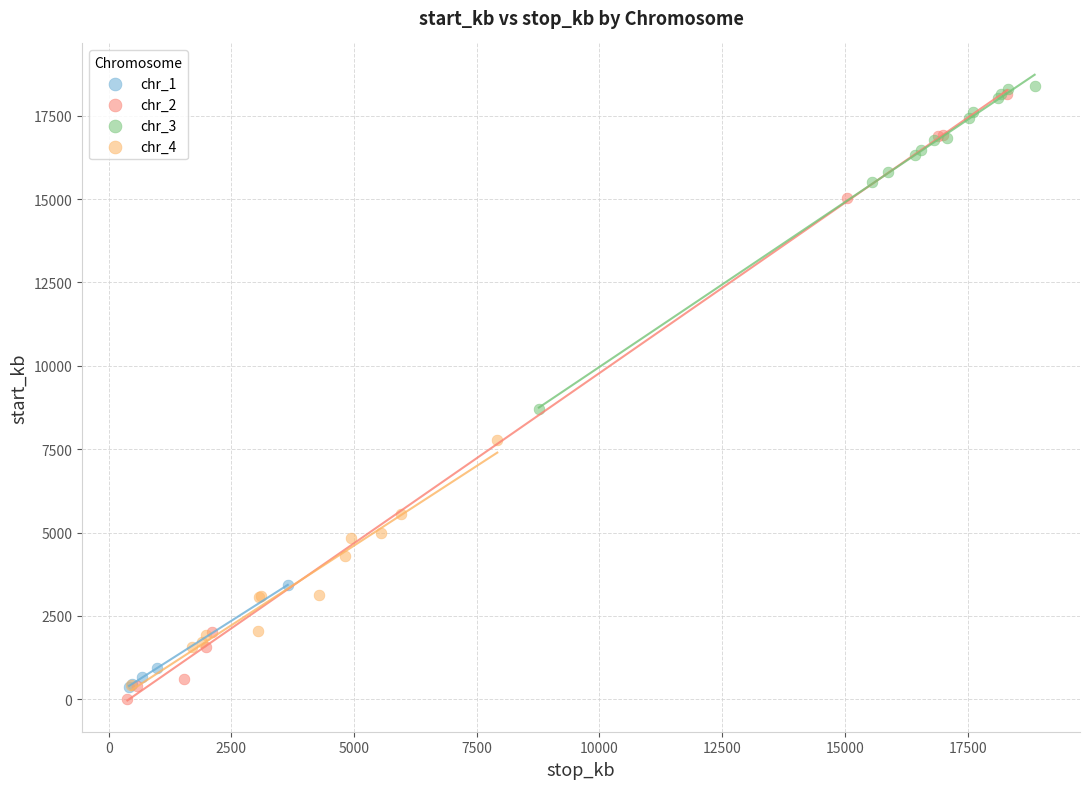

Which series has the widest spread of Y values?

chr_2